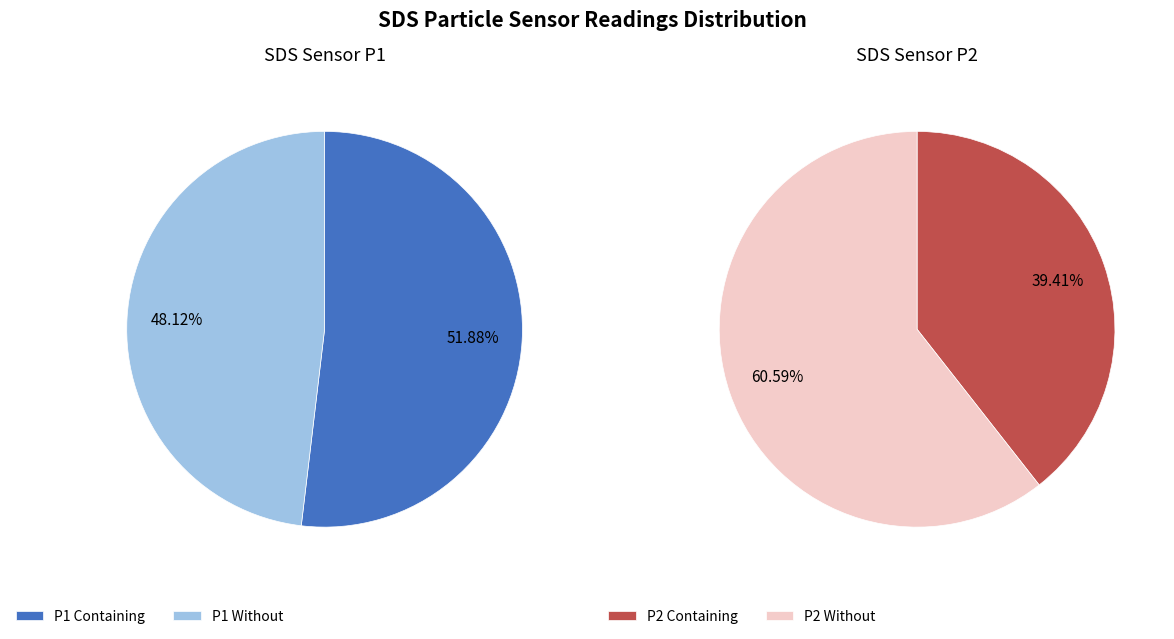

The 12 slice represents 9% of the pie. True or false?

False